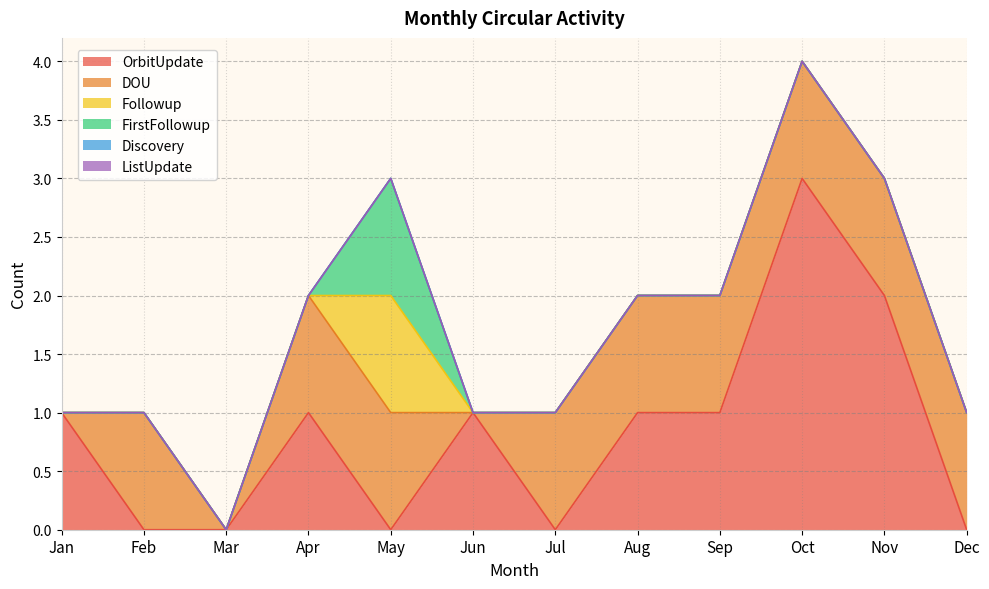

How many values in the Followup series exceed 0?

1